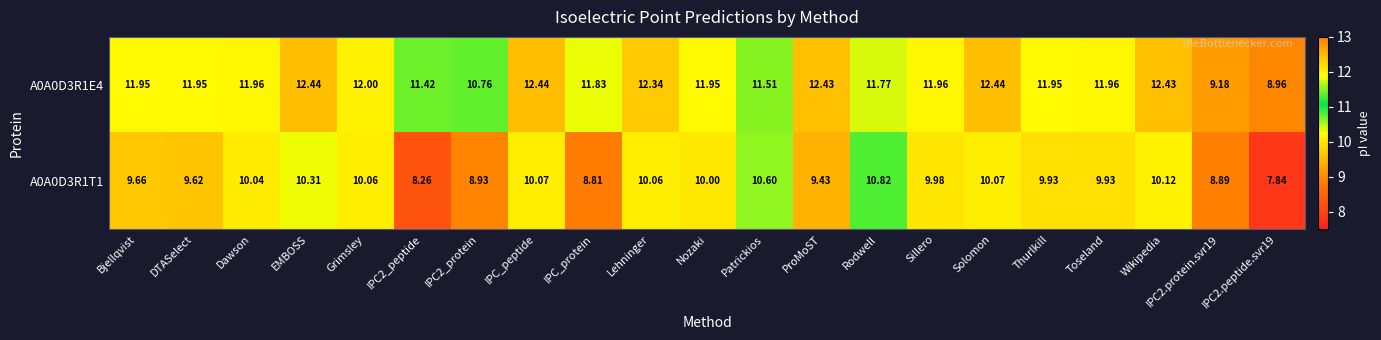

At which category is the sum across all series the highest?

EMBOSS